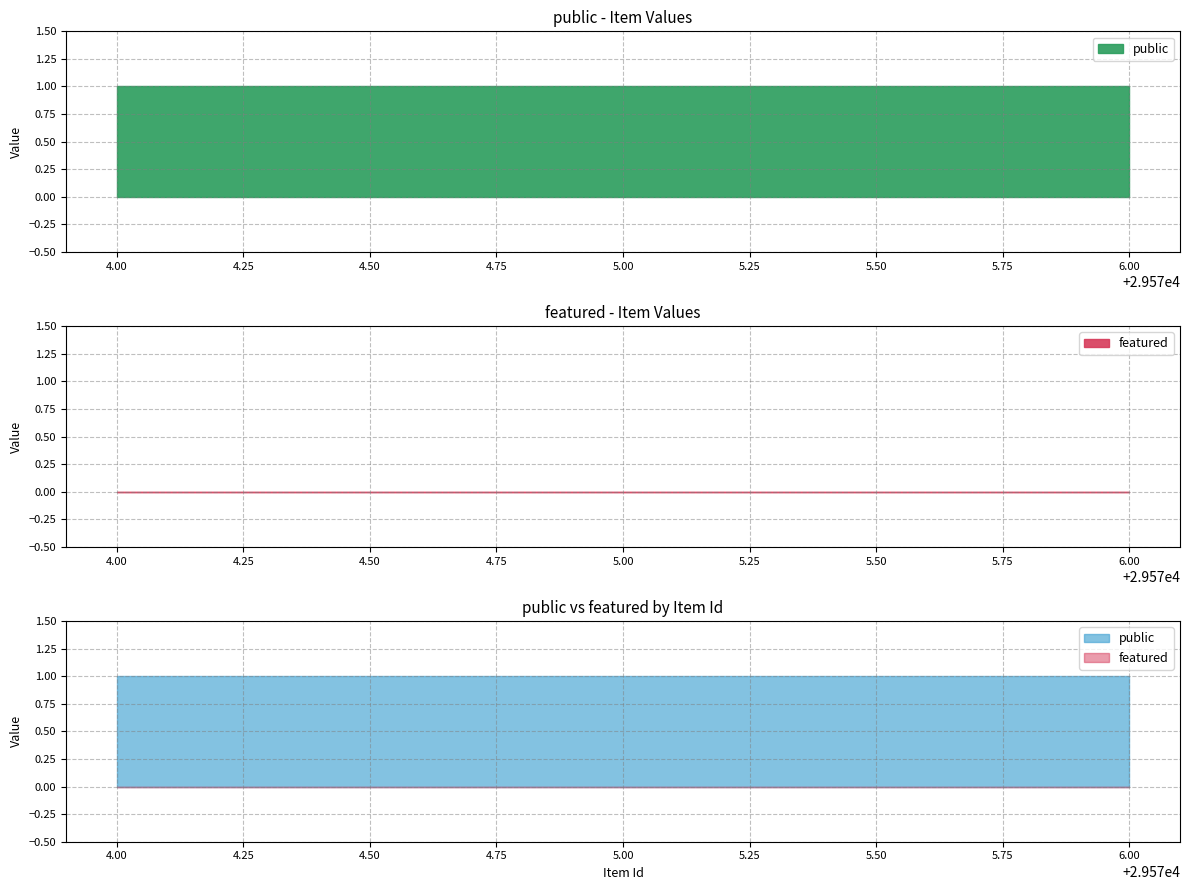

What are all the series names shown in the legend?

public, featured